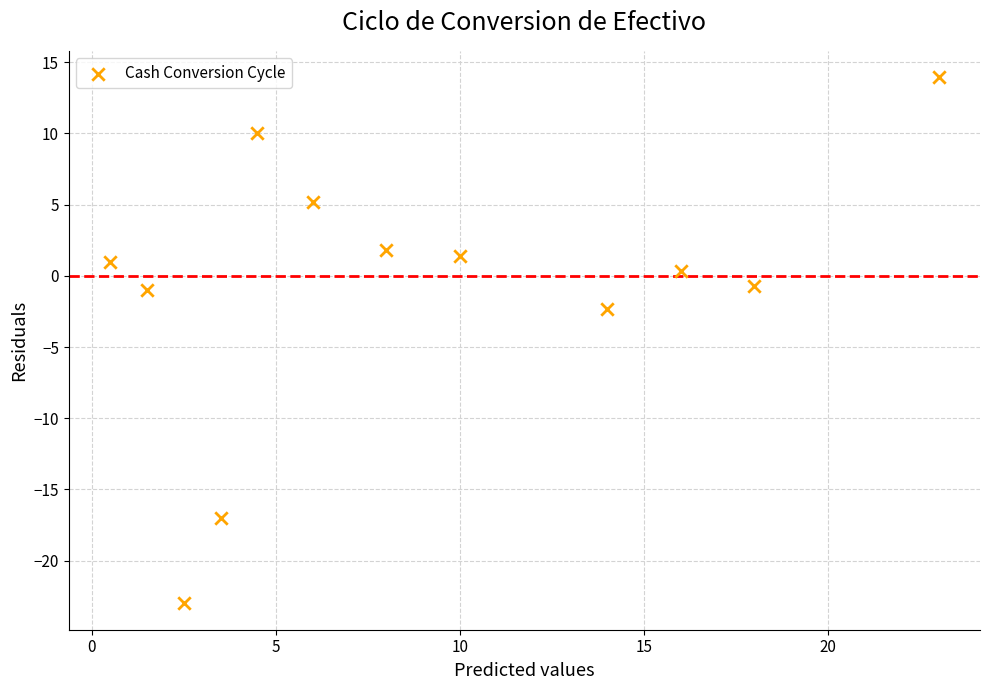

What is the average X value?

9.0